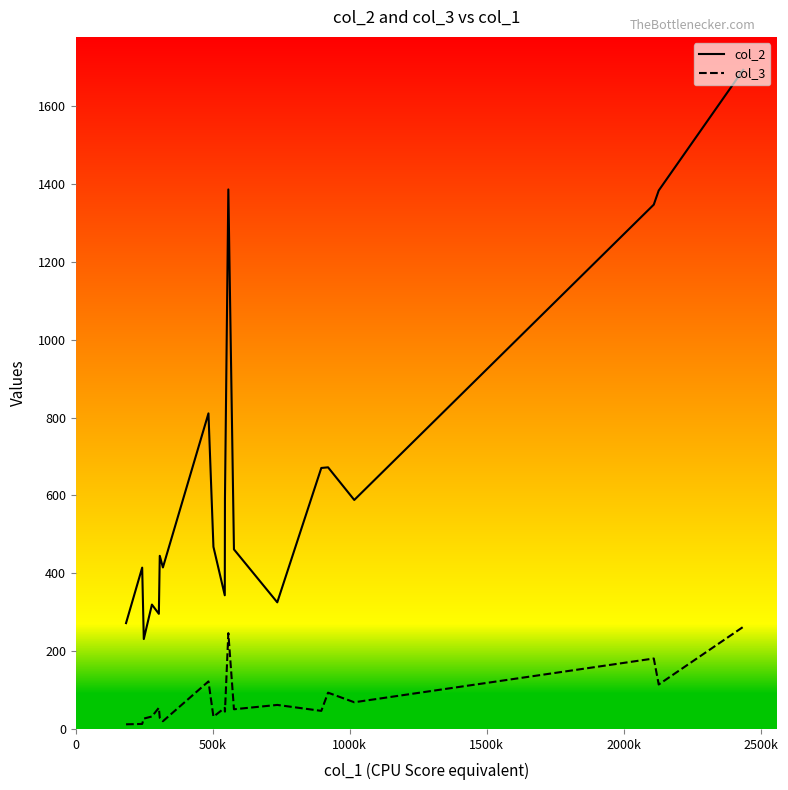

List the series in order of their overall mean, lowest first.

col_3, col_2